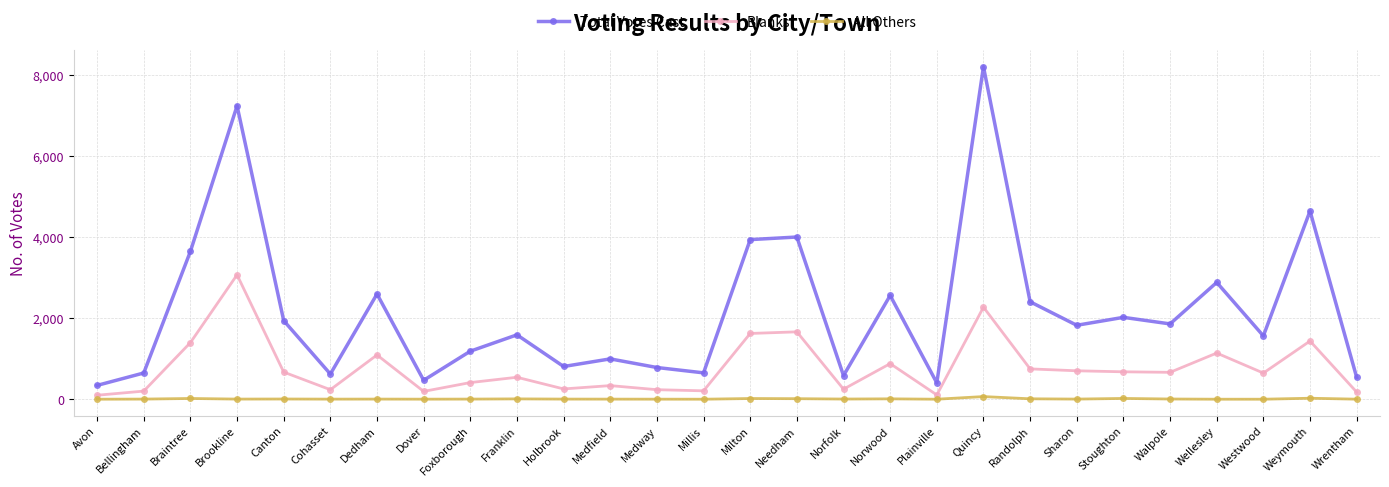

True or false: Blanks has a value of 336 at Medfield.

True